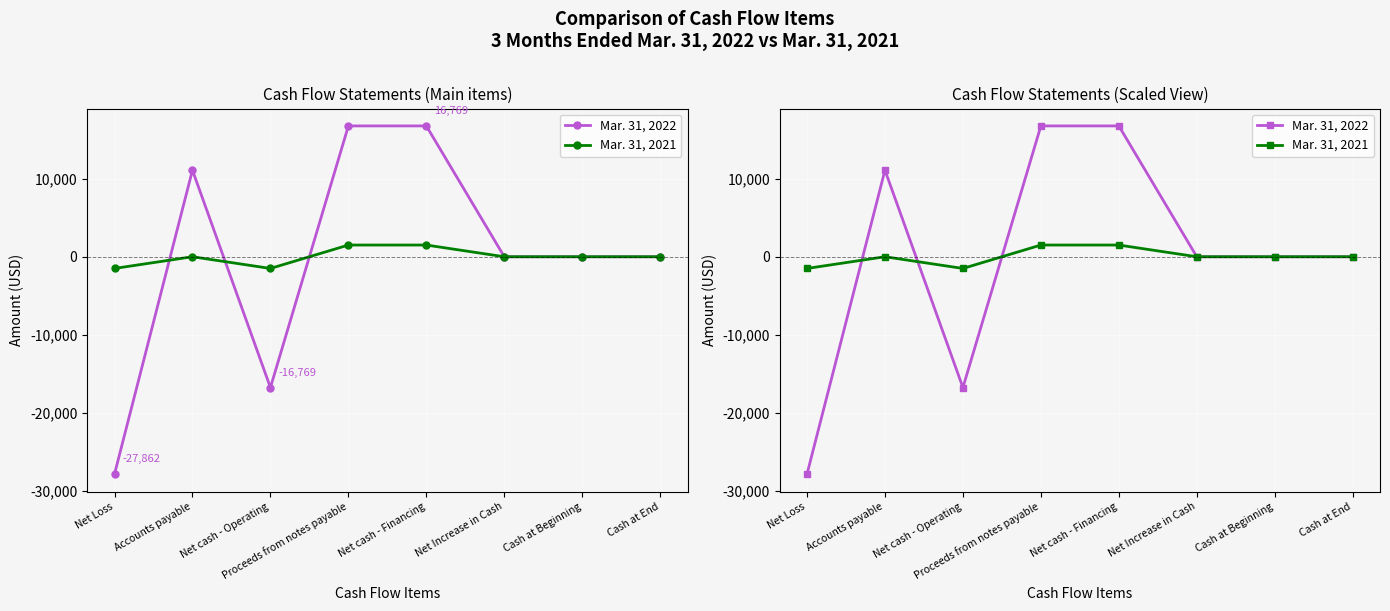

Reading right to left, transcribe all the data shown in this chart.

Mar. 31, 2022: Cash at End=0	Cash at Beginning=0	Net Increase in Cash=0	Net cash - Financing=16769	Proceeds from notes payable=16769	Net cash - Operating=-16769	Accounts payable=11093	Net Loss=-27862
Mar. 31, 2021: Cash at End=0	Cash at Beginning=0	Net Increase in Cash=0	Net cash - Financing=1500	Proceeds from notes payable=1500	Net cash - Operating=-1500	Accounts payable=0	Net Loss=-1500